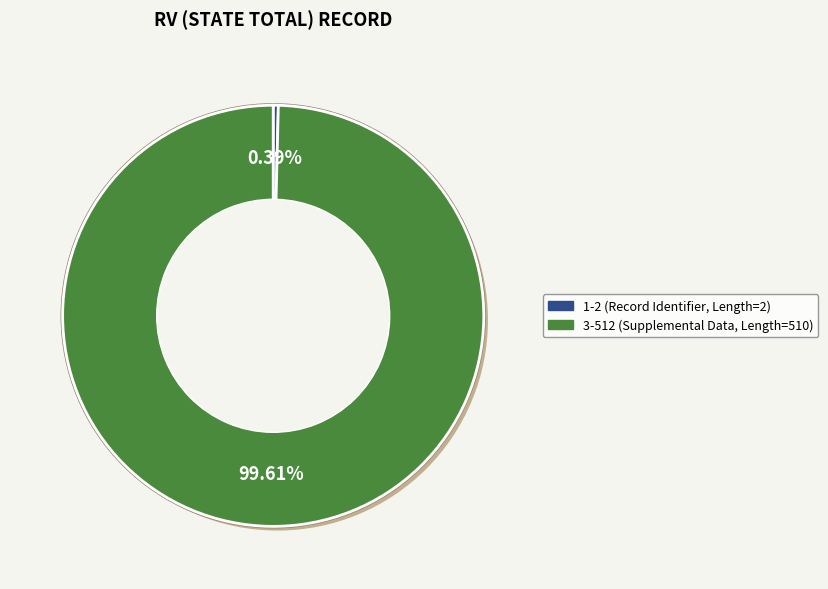

What portion of the pie excludes 3-512?

0.4%